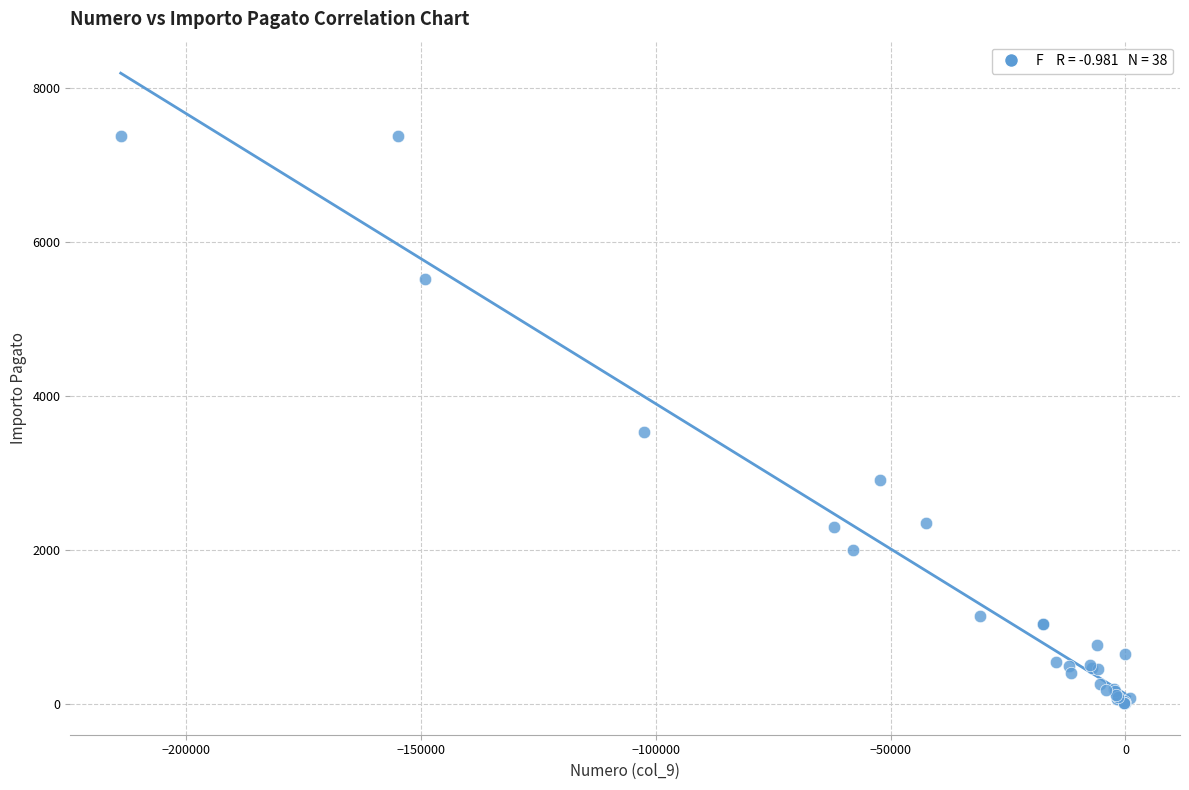

What Y value in the scatter plot is closest to 3693?

3534.5